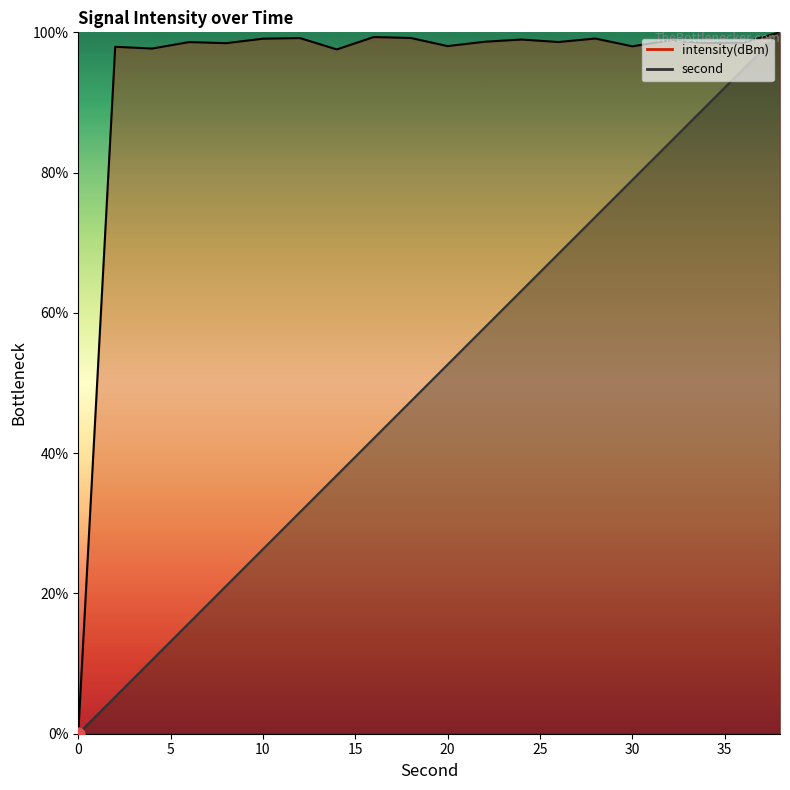

At which category is the sum across all series the highest?

38